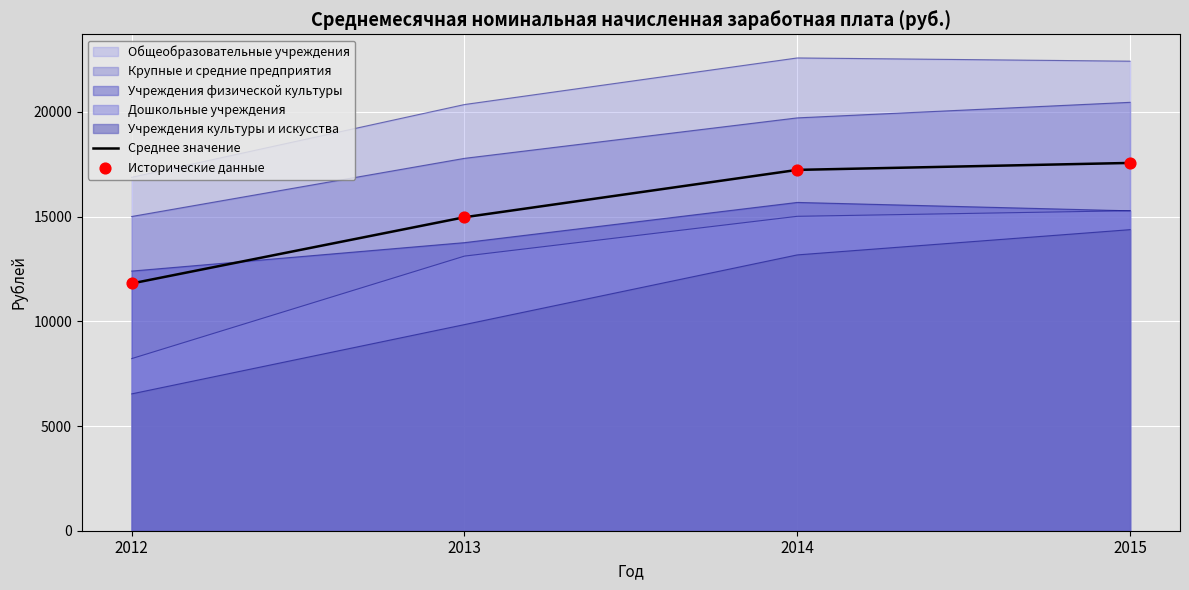

Which series has the largest Y range (max minus min)?

Среднее значение